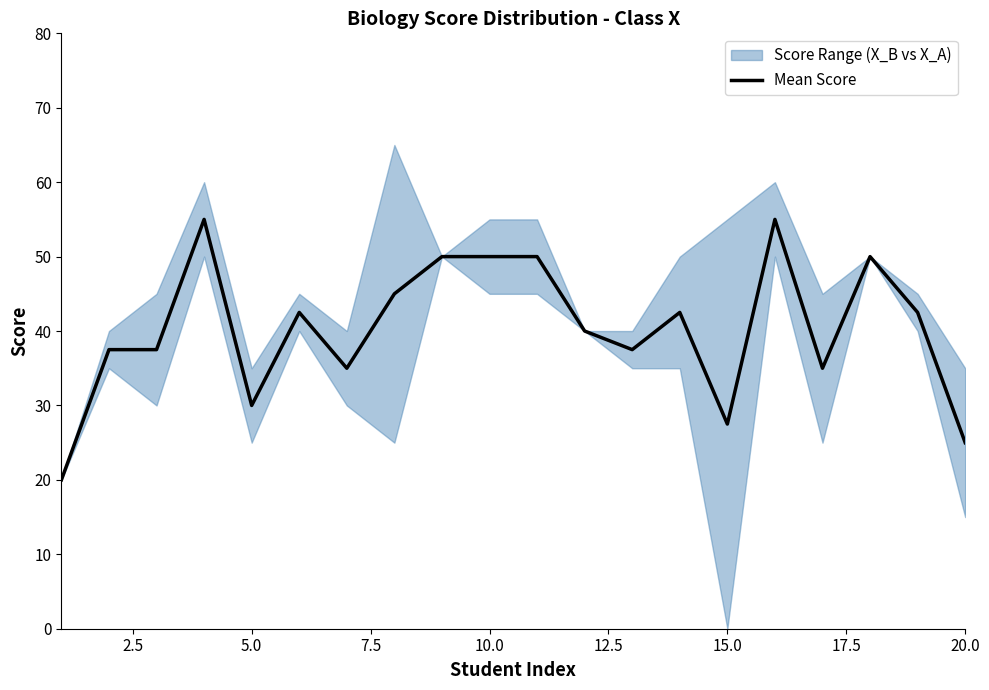

Does the chart display data point markers on the line(s)?

No